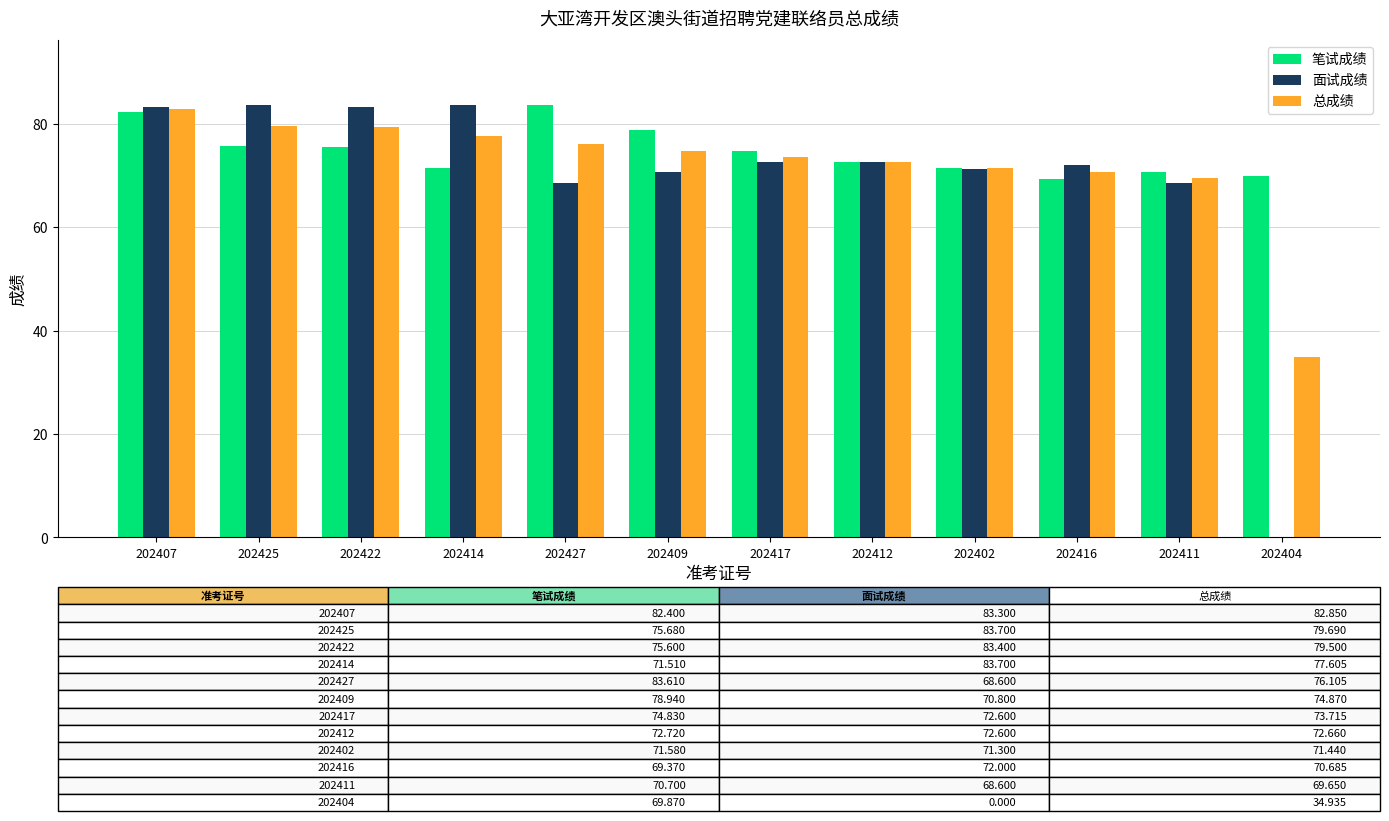

Which series has the largest total across all categories?

笔试成绩